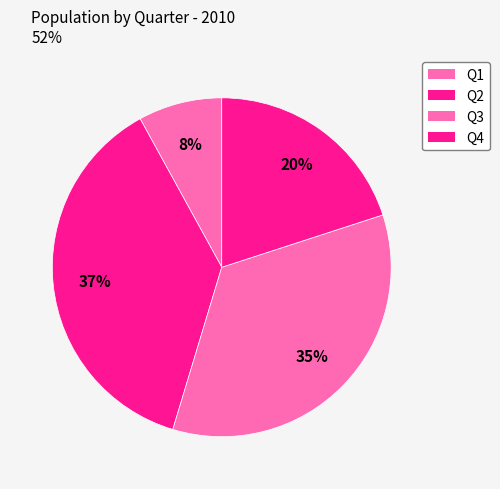

Do Q1 and Q3 together represent more than half of the pie?

No